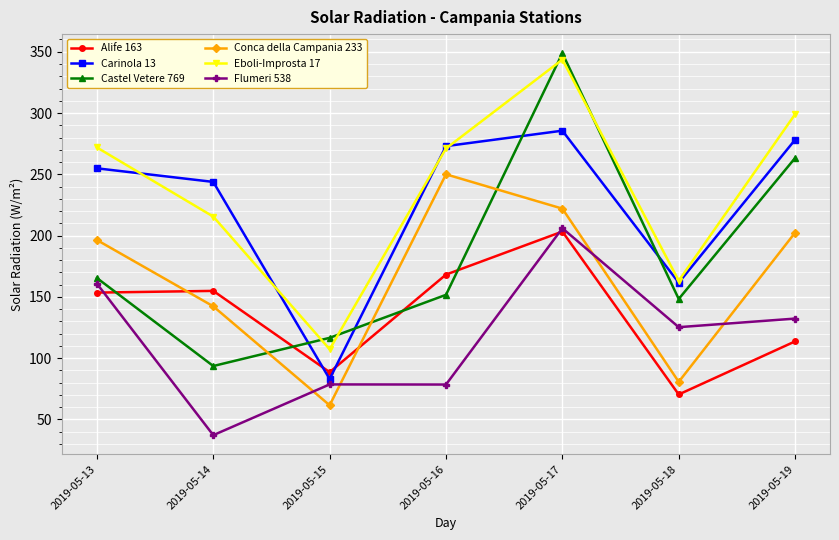

Where is the first local maximum for Castel Vetere 769?

2019-05-17